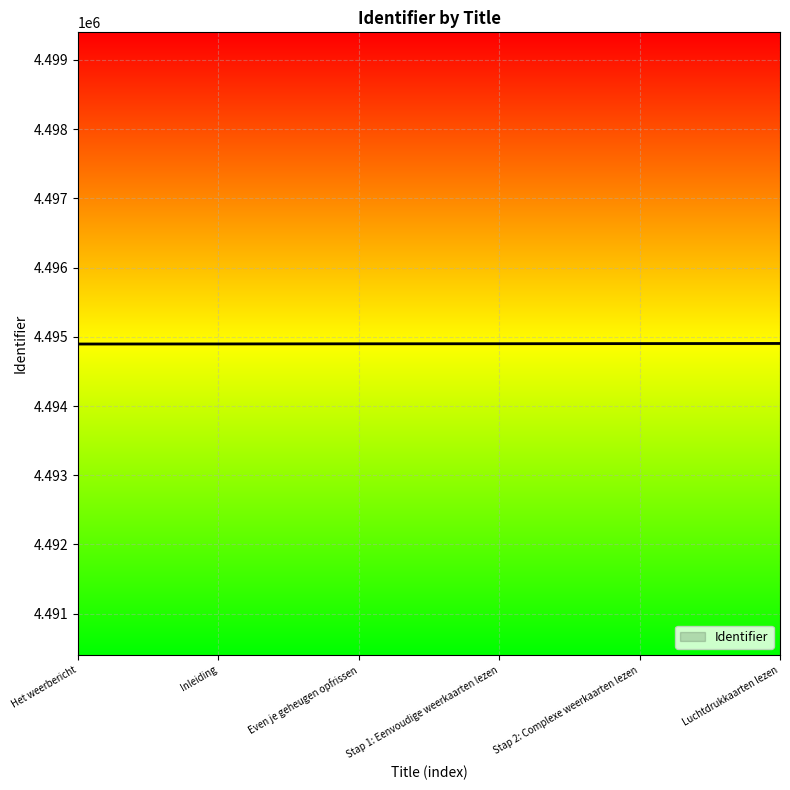

What is the smallest value displayed?

4494896